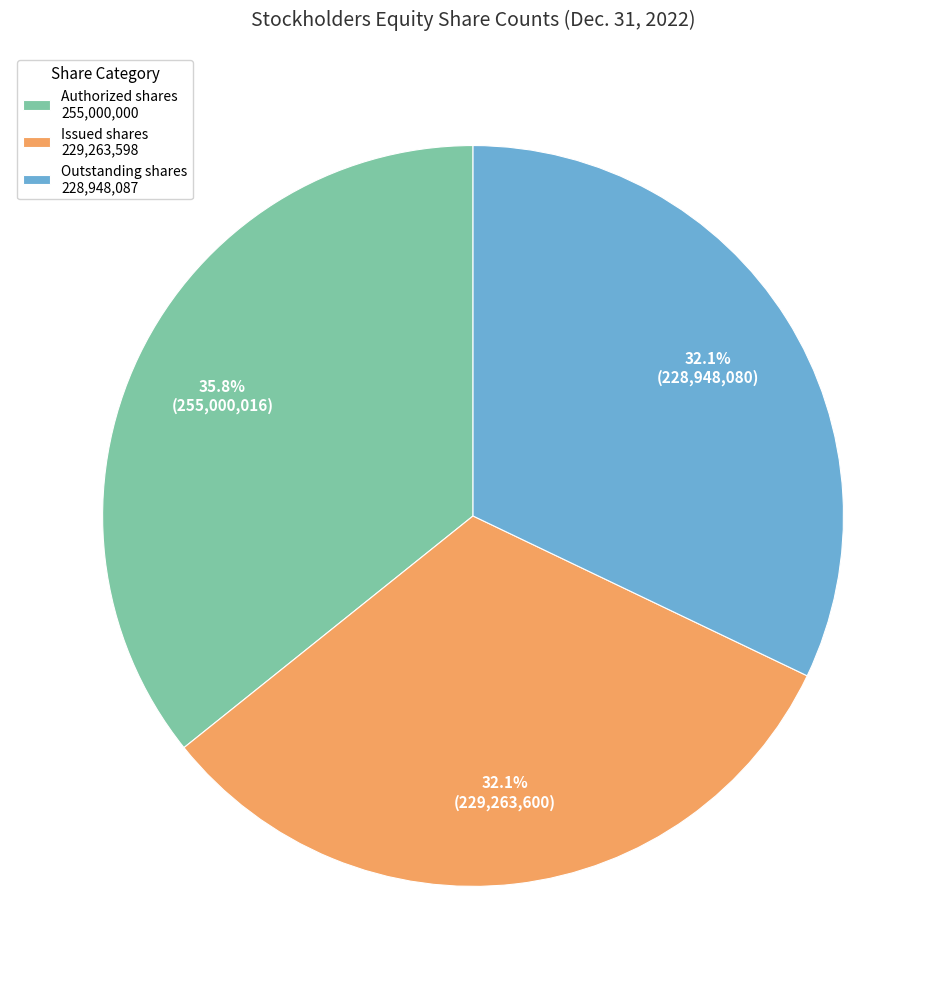

Does any single category account for the majority?

No